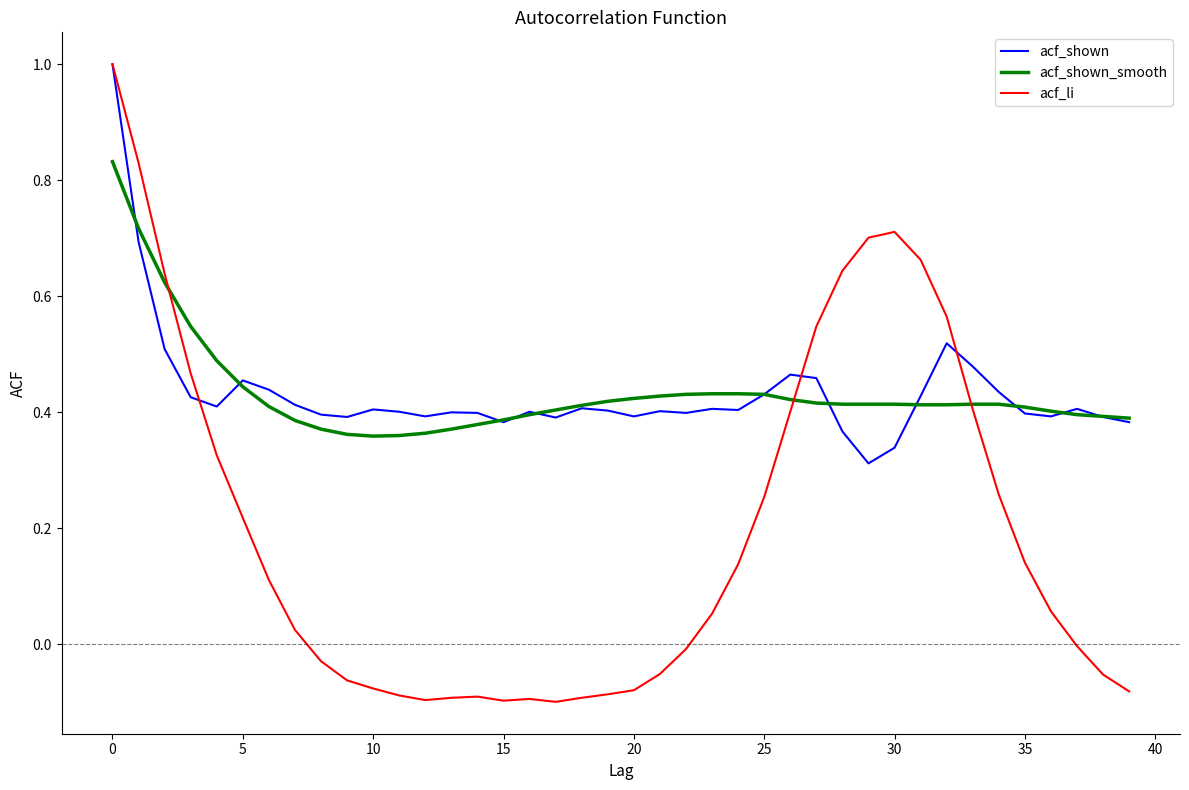

Which series has the widest spread of values?

acf_li